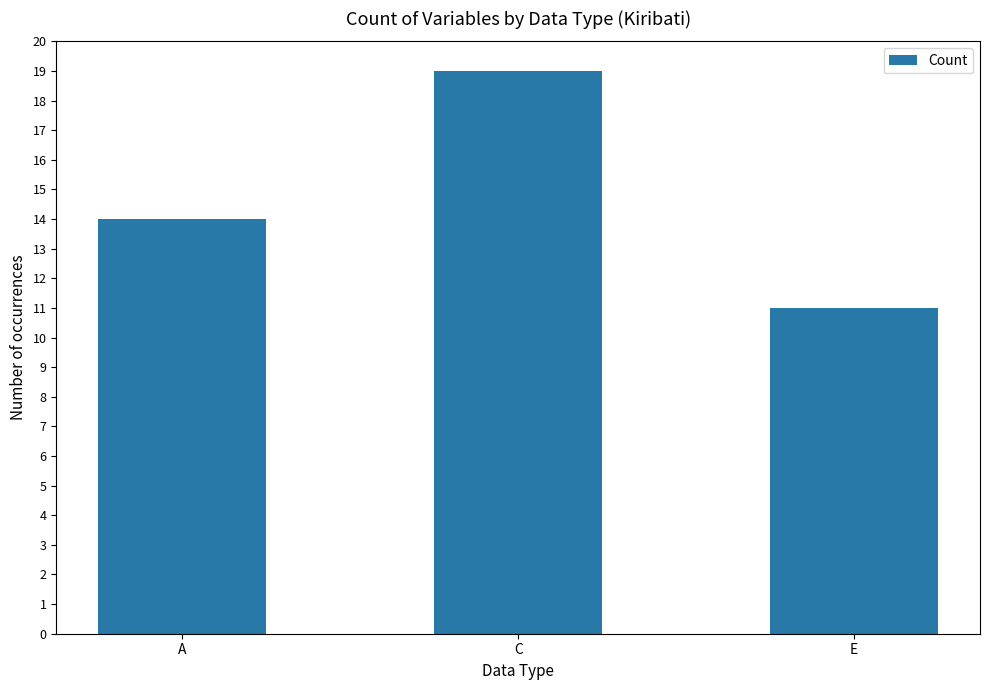

At which label is the value closest to 15?

A